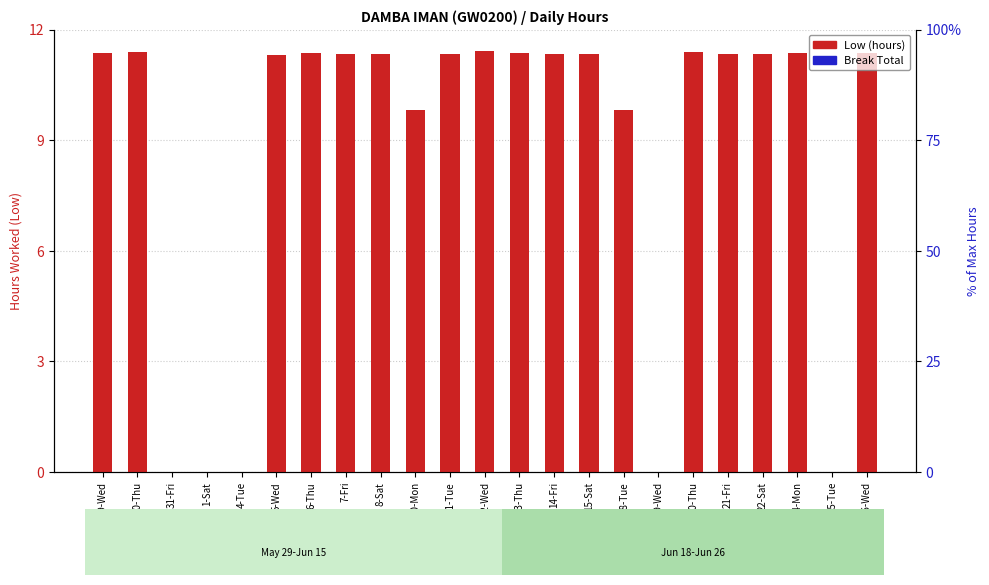

What is the total value across all series at 6-Thu?

11.4